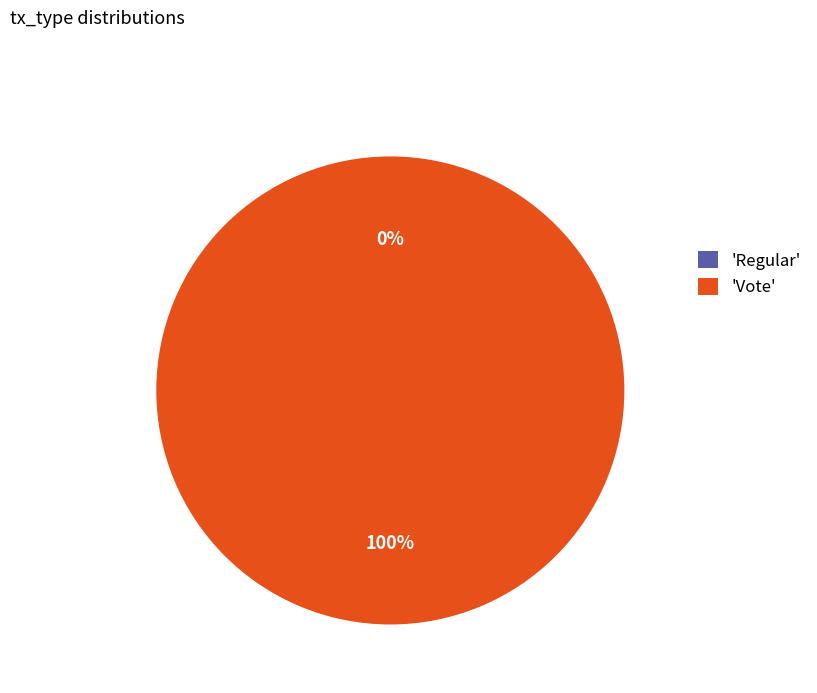

Which slice represents more than half of the pie?

Vote